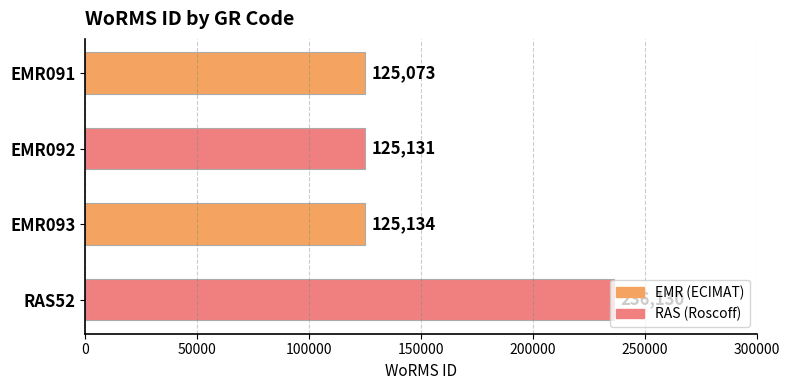

How many categories are shown in the chart?

4